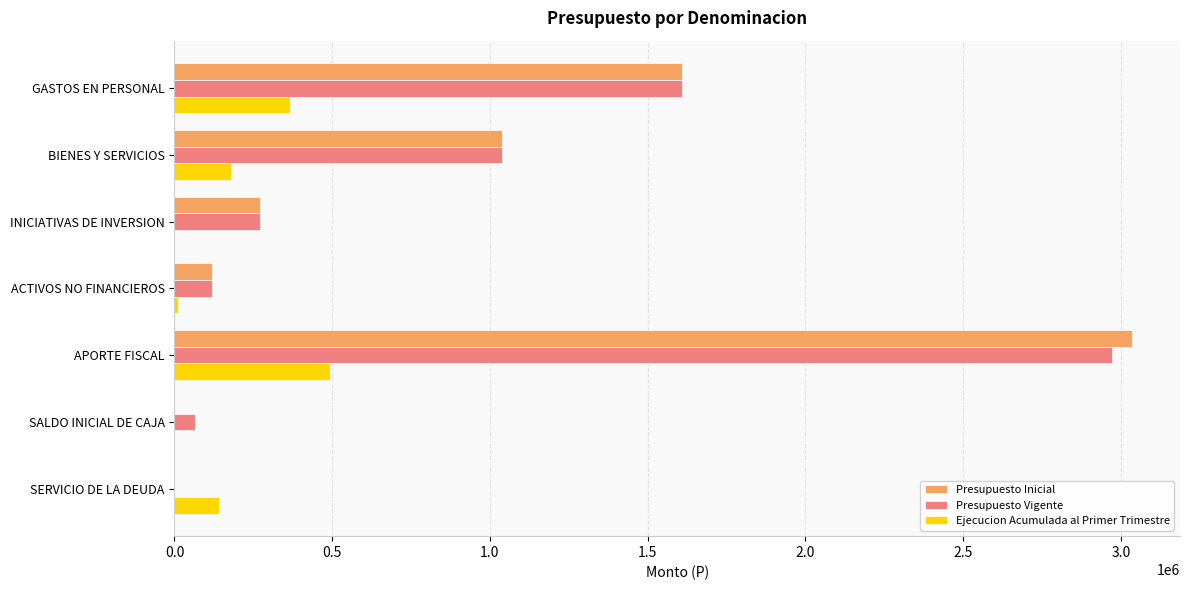

What is the sum of all Presupuesto Vigente values?

6073986